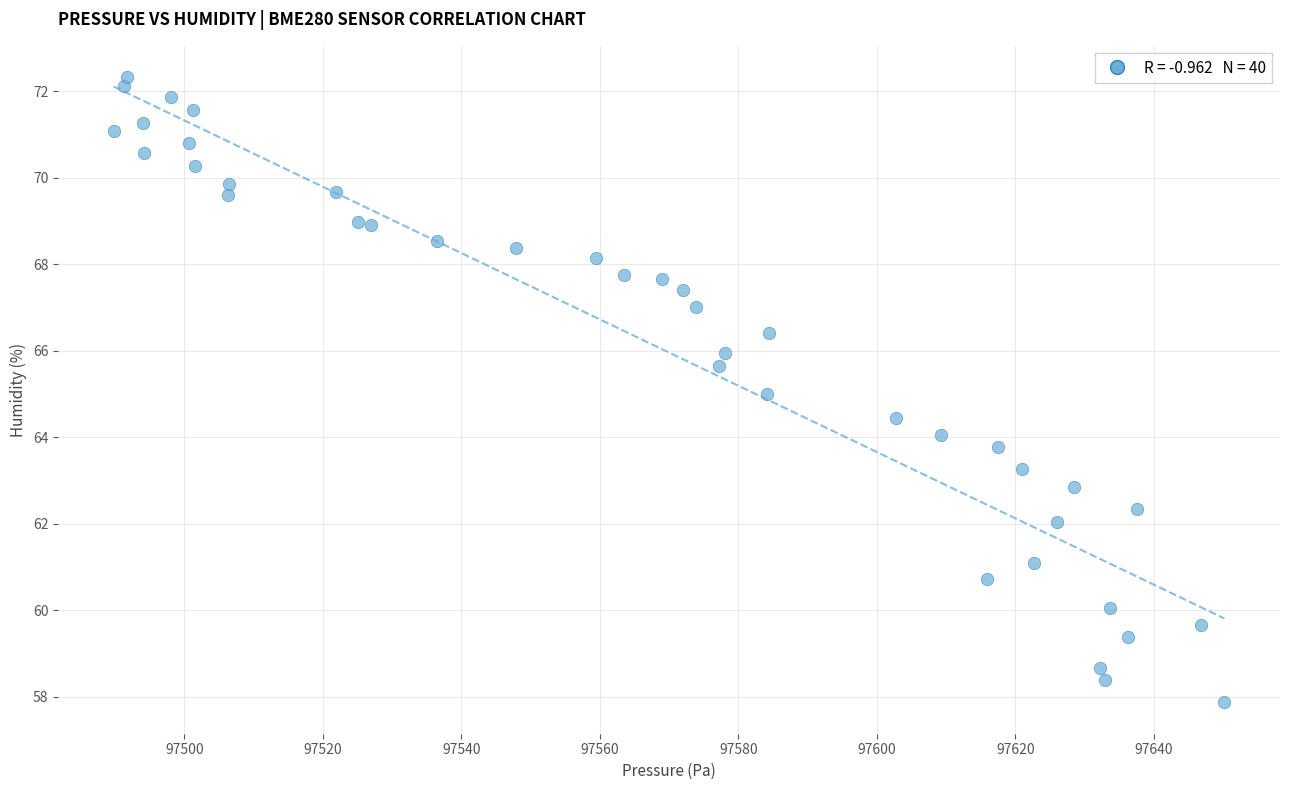

What is the range of X values (max minus min)?

160.4